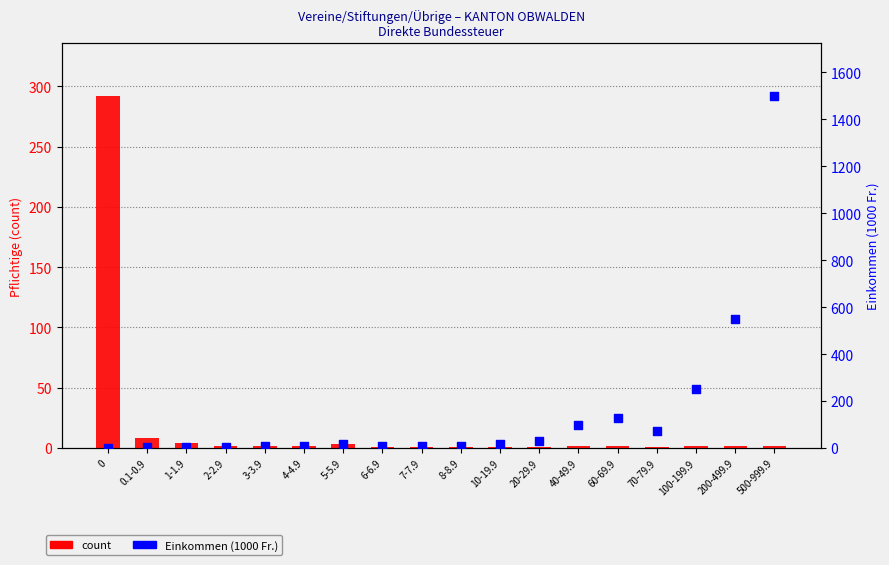

At how many categories does at least one series exceed 1440?

1